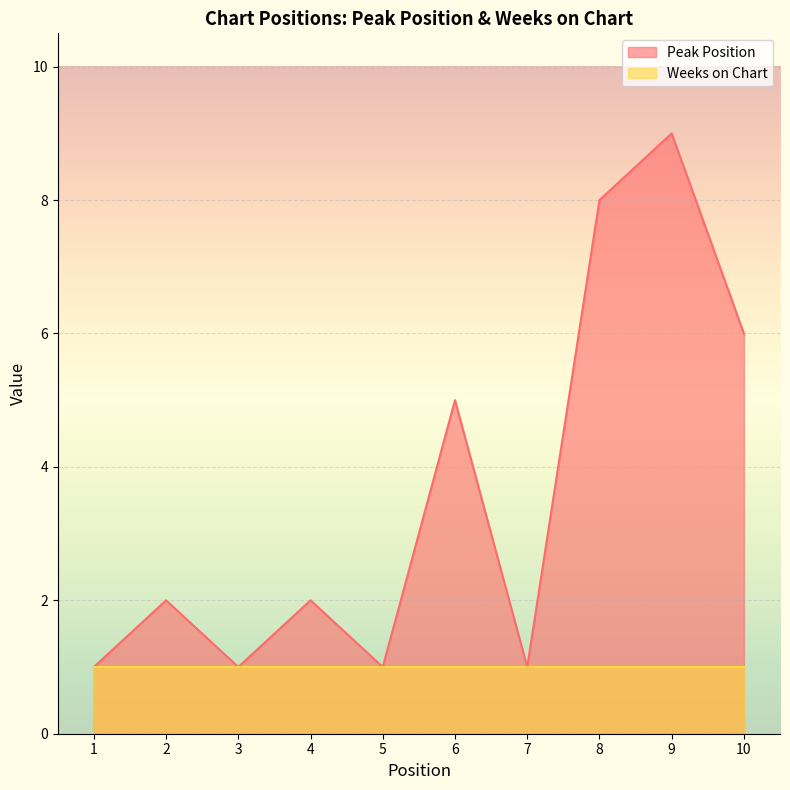

Reading left to right, what are all the values shown in this chart?

1	2	1	2	1	5	1	8	9	6